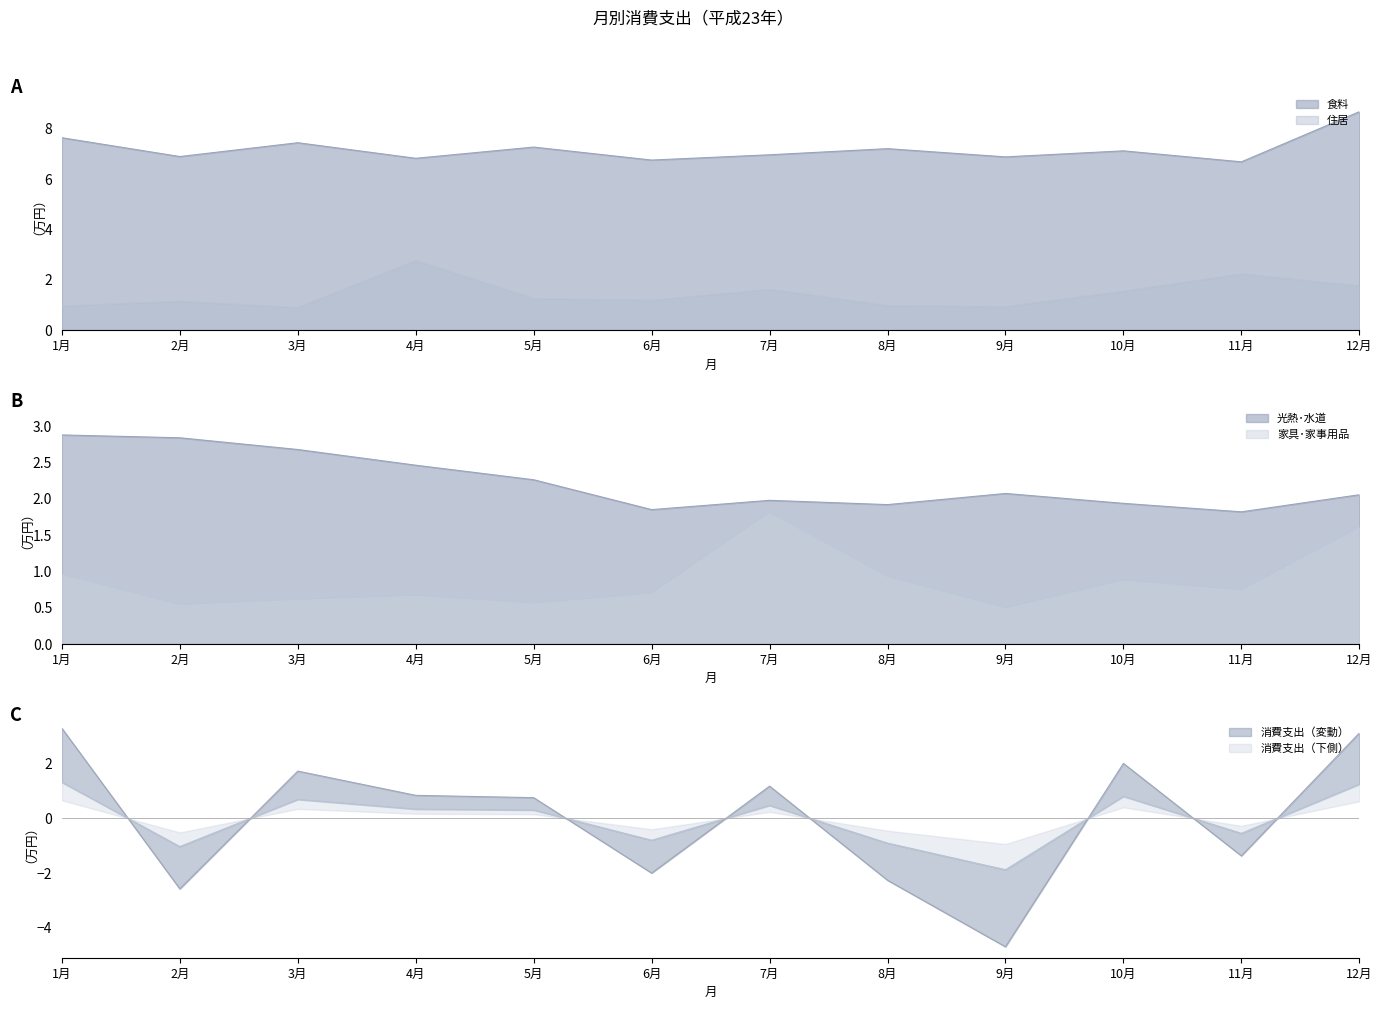

True or false: 食料 and 光熱･水道 intersect in this chart.

False